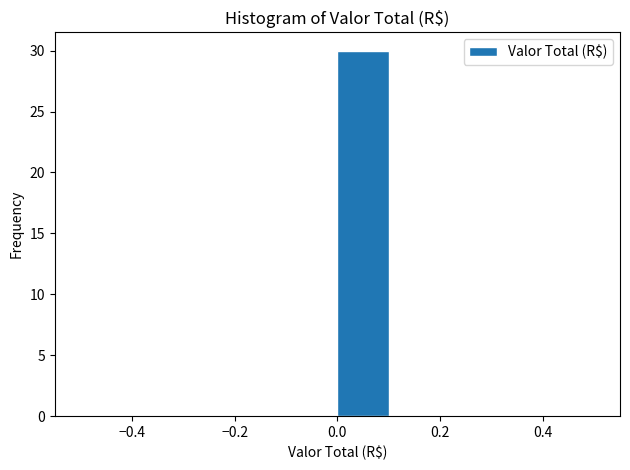

Reading left to right, transcribe this chart: for each bar, give the range it covers on the x-axis and its height. The values are not printed on the chart, so give them approximately, as read against the axis.

-0.5 to -0.4: 0
-0.4 to -0.3: 0
-0.3 to -0.2: 0
-0.2 to -0.1: 0
-0.1 to 0.0: 0
0.0 to 0.1: 30
0.1 to 0.2: 0
0.2 to 0.3: 0
0.3 to 0.4: 0
0.4 to 0.5: 0